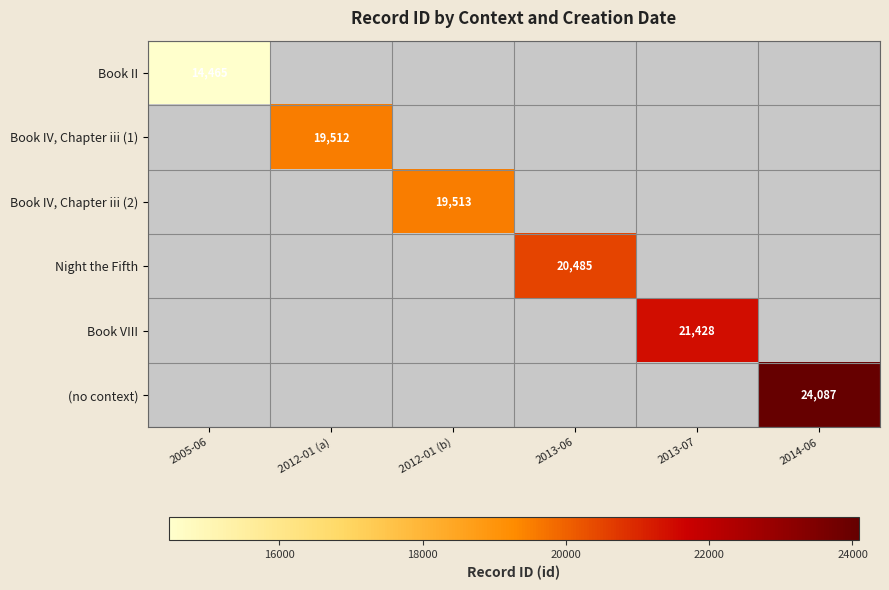

The value of Book IV, Chapter iii (1) at 2013-07 is 0. True or false?

True